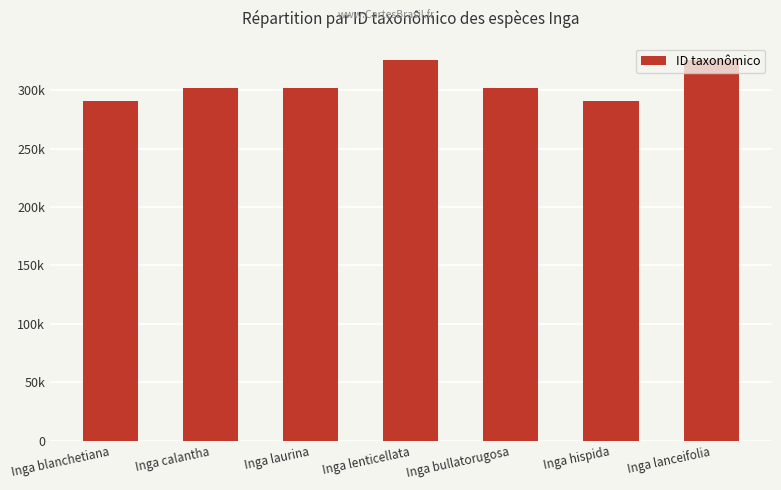

Approximately how many times larger is the value at Inga hispida compared to Inga calantha?

1.0